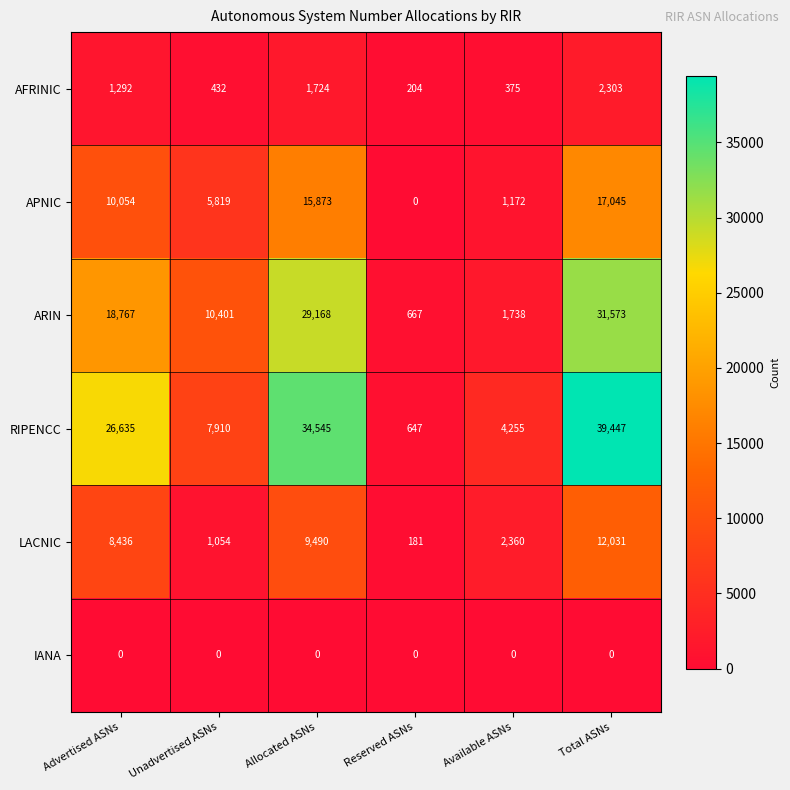

What is the total value across all series at Reserved ASNs?

1699